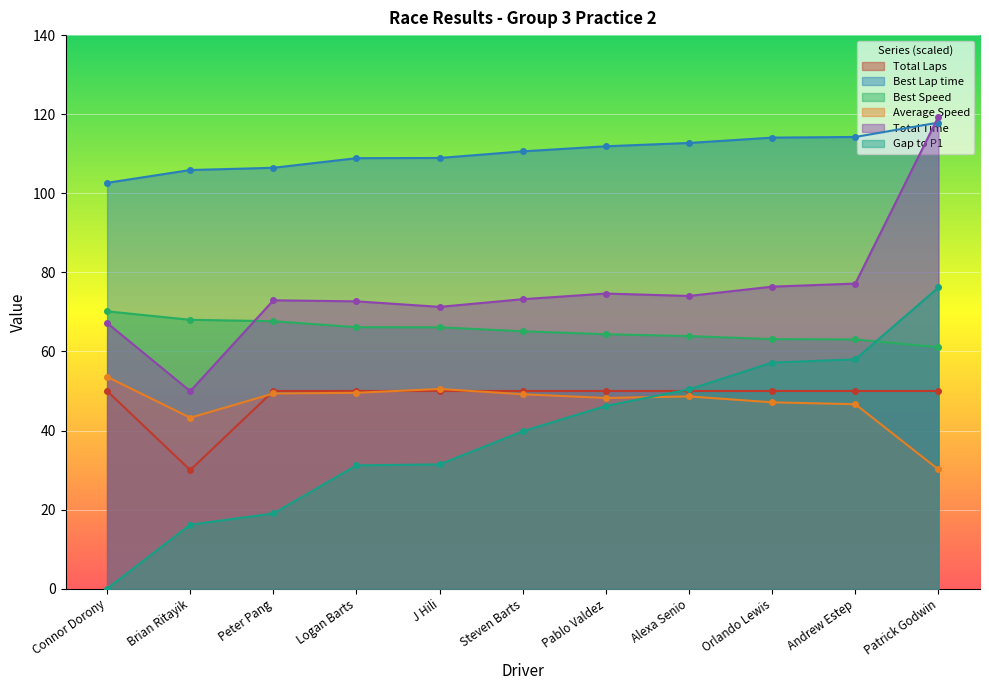

Which series has the largest total across all categories?

Best Lap time